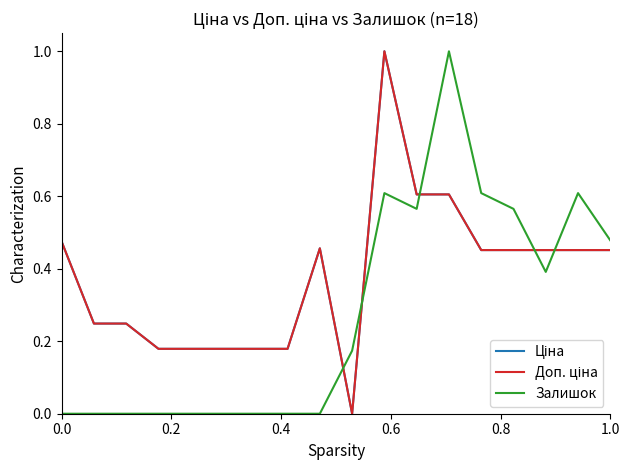

Does the chart have visible grid lines?

No